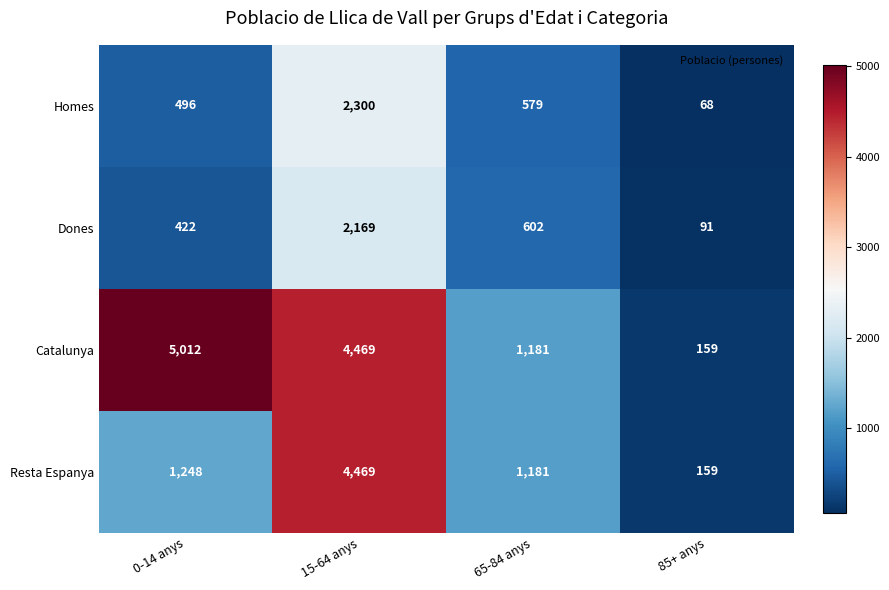

Reading right to left, extract all data points from this chart.

Homes: 68	579	2300	496
Dones: 91	602	2169	422
Catalunya: 159	1181	4469	5012
Resta Espanya: 159	1181	4469	1248